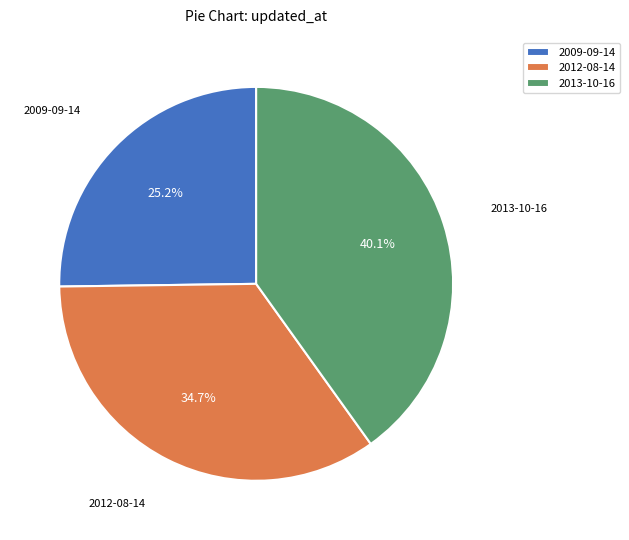

Combined, do 2013-10-16 and 2012-08-14 account for over 50%?

Yes